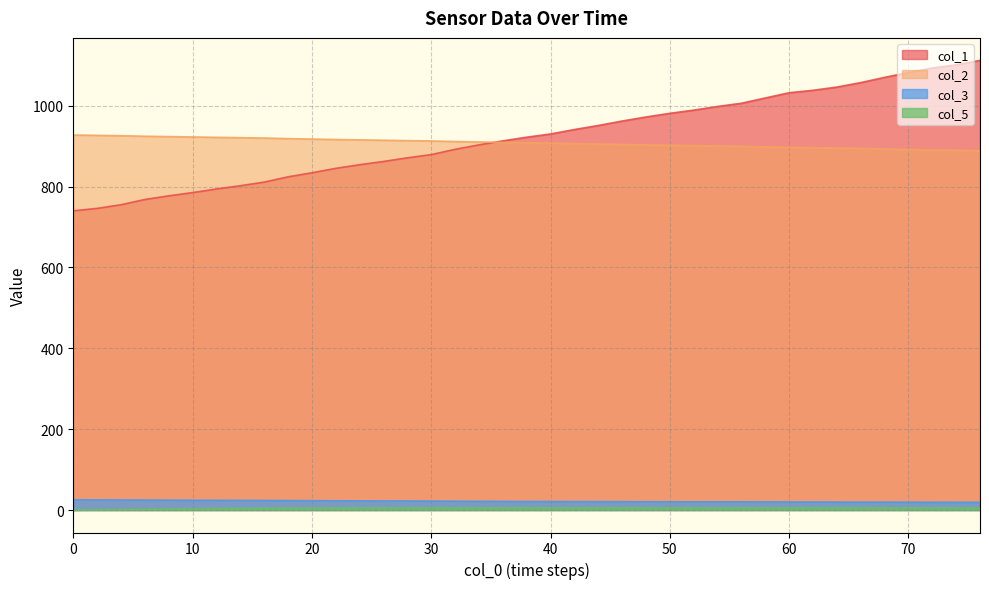

Which series has the widest spread of values?

col_1